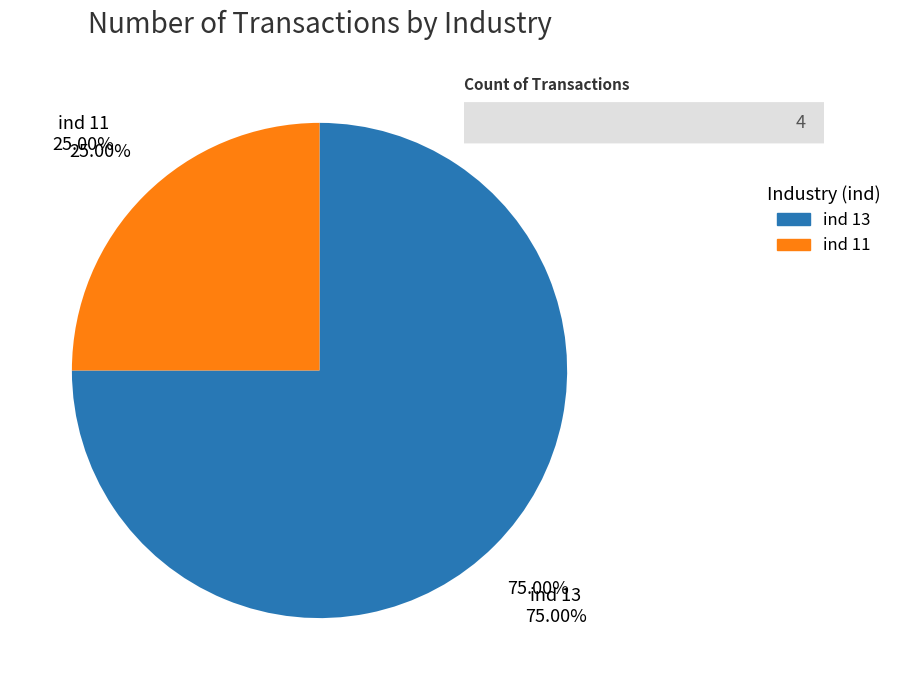

Combined, what portion of the pie is 11 and 13?

100.0%